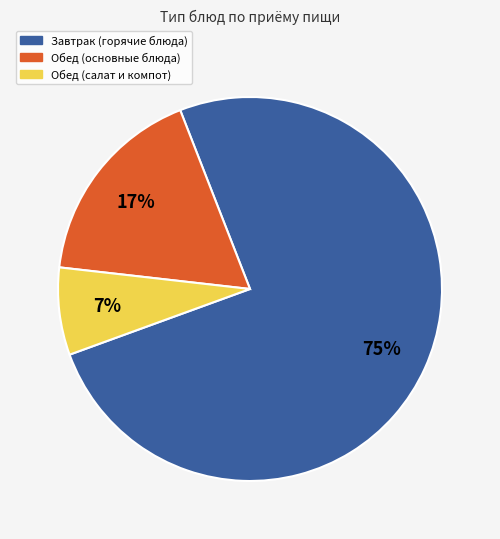

The Завтрак (горячие блюда) slice represents 89% of the pie. True or false?

False